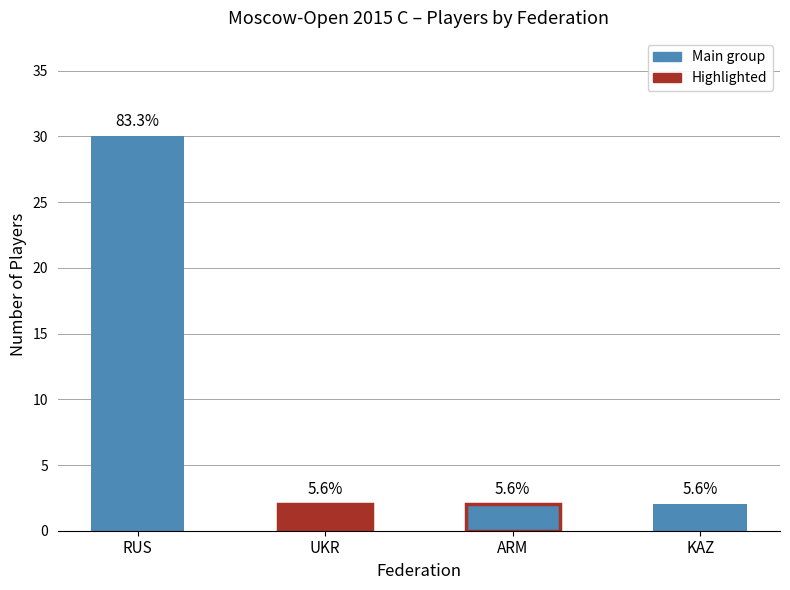

What is the average value?

9